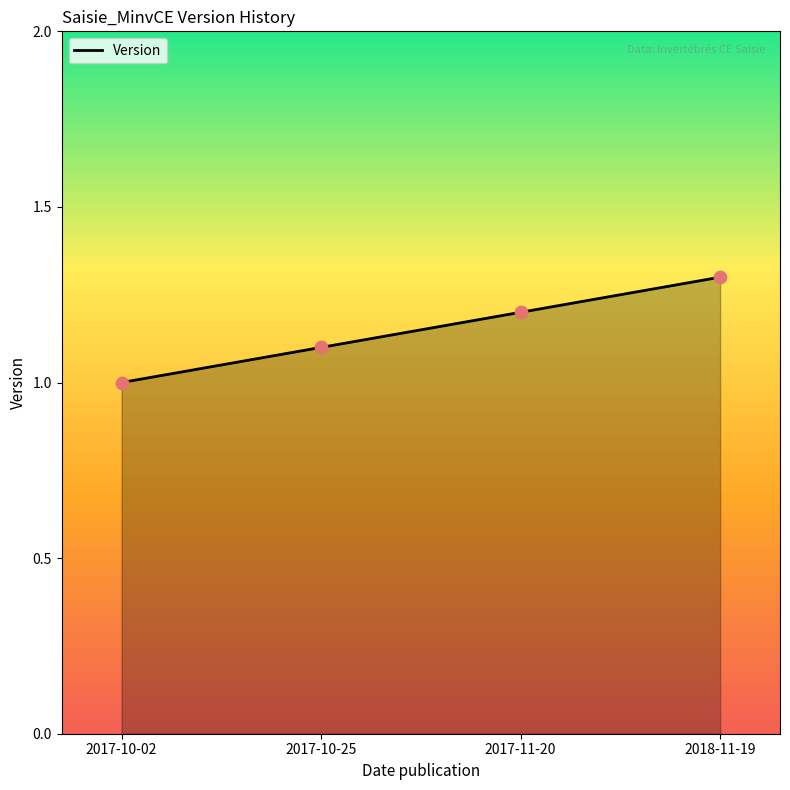

What is the change in value from 2017-10-02 to 2017-11-20?

+0.2